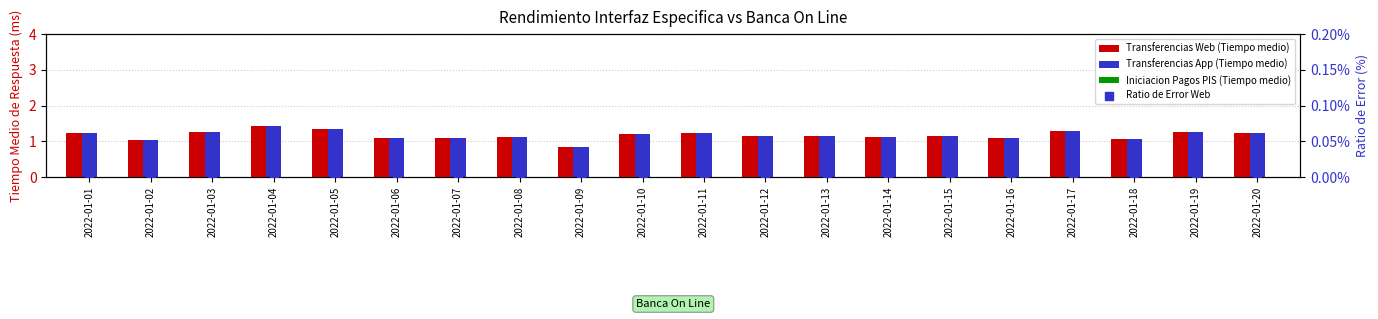

At how many categories does at least one series exceed 0?

20